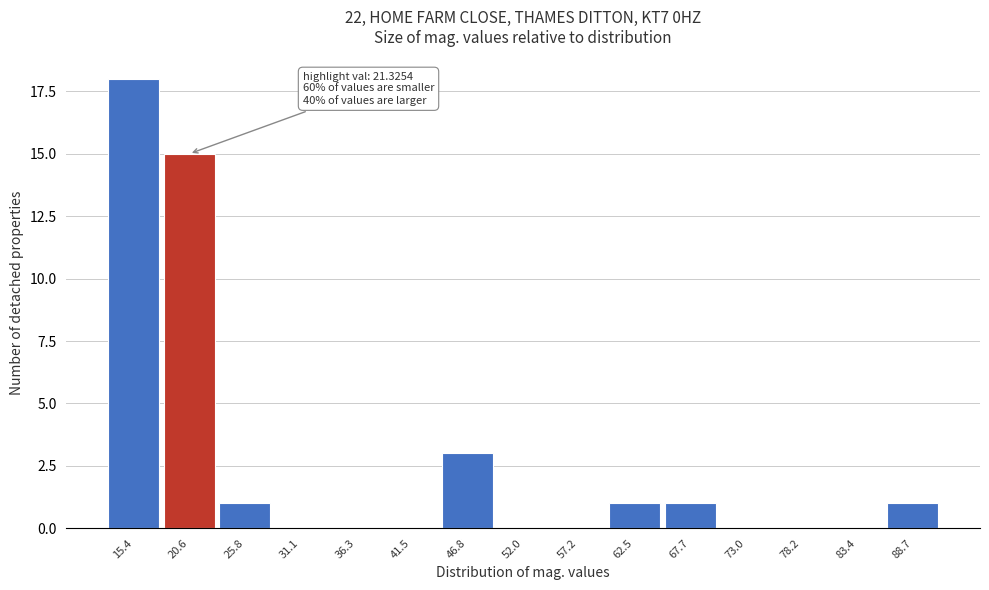

Reading left to right, what are all the values shown in this chart?

15.4=18	20.6=15	25.8=1	31.1=0	36.3=0	41.5=0	46.8=3	52.0=0	57.2=0	62.5=1	67.7=1	73.0=0	78.2=0	83.4=0	88.7=1